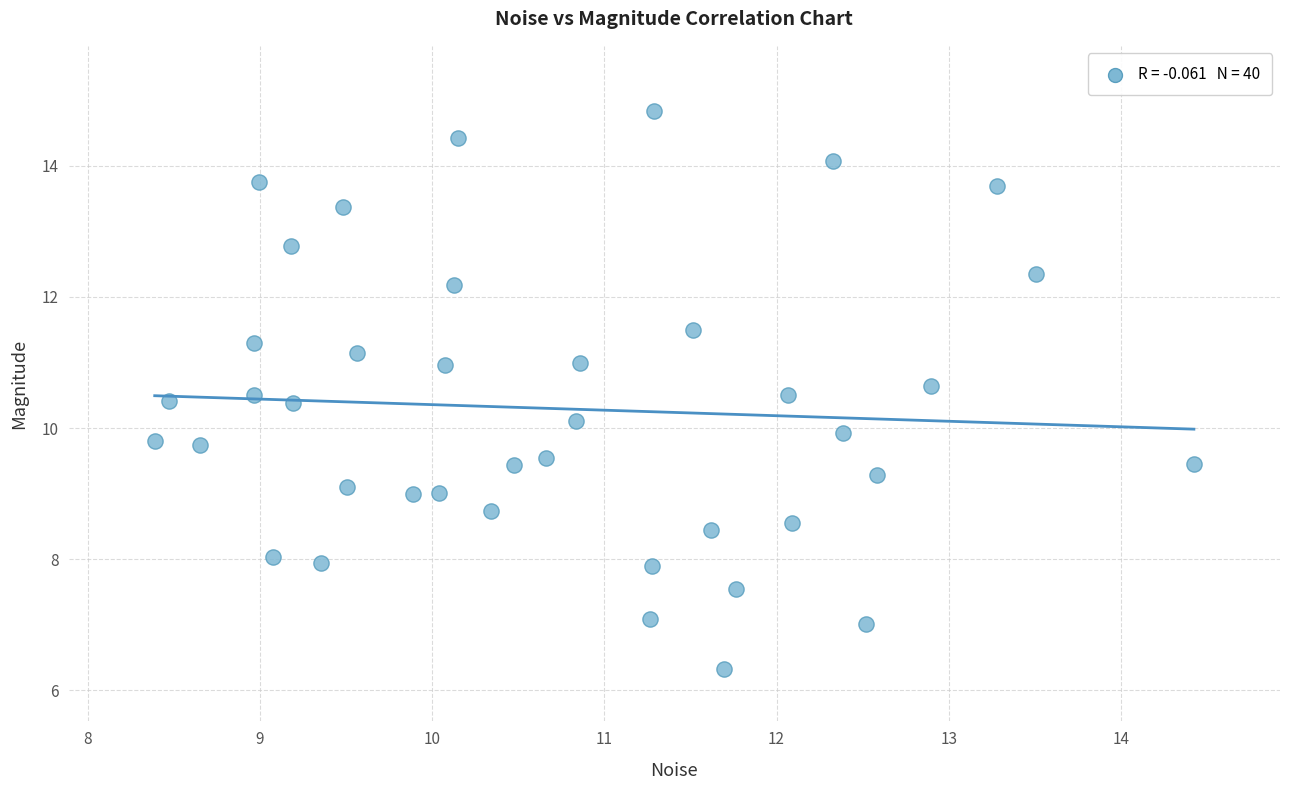

What is the range of X values (max minus min)?

6.0